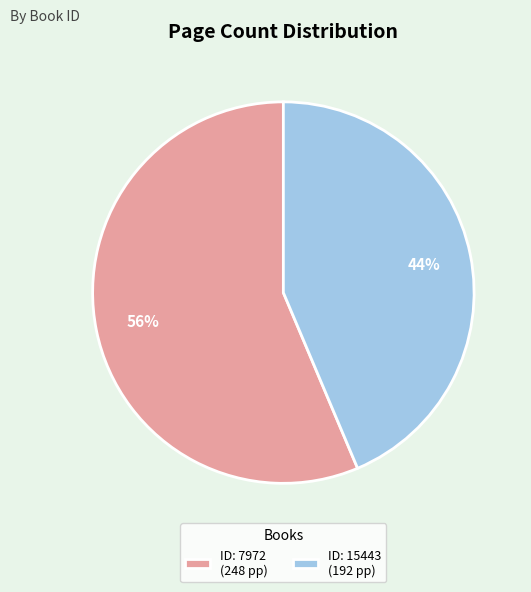

How many segments does this pie chart have?

2